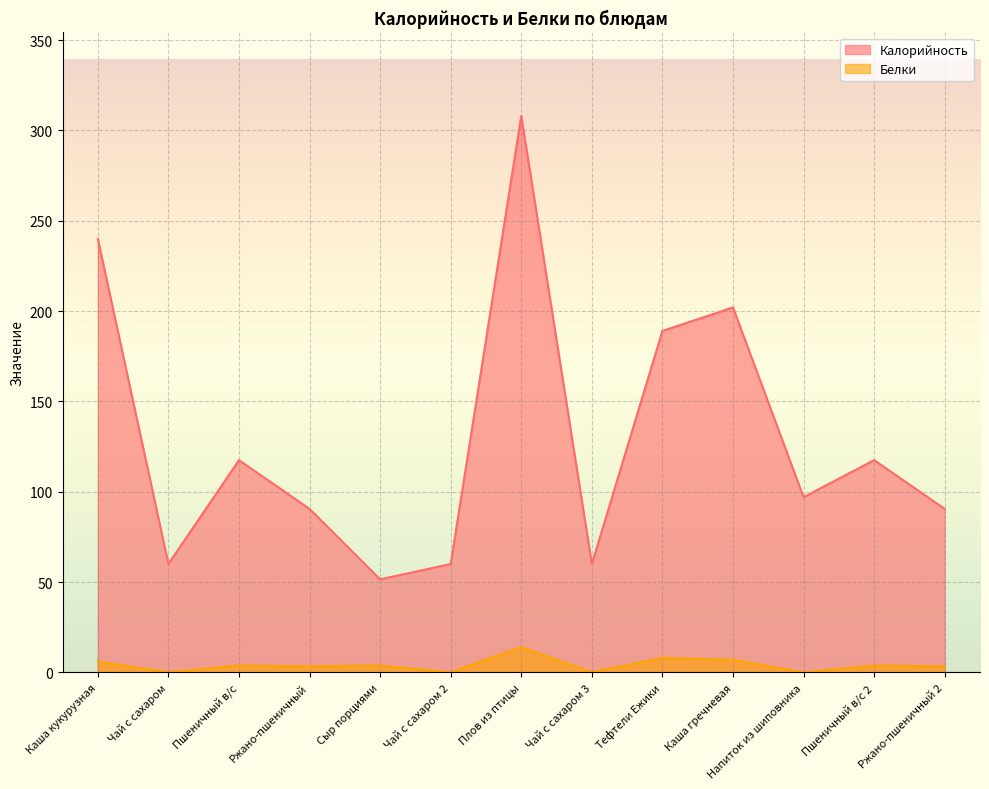

What is the label of the 2nd point from the right?

Пшеничный в/с 2